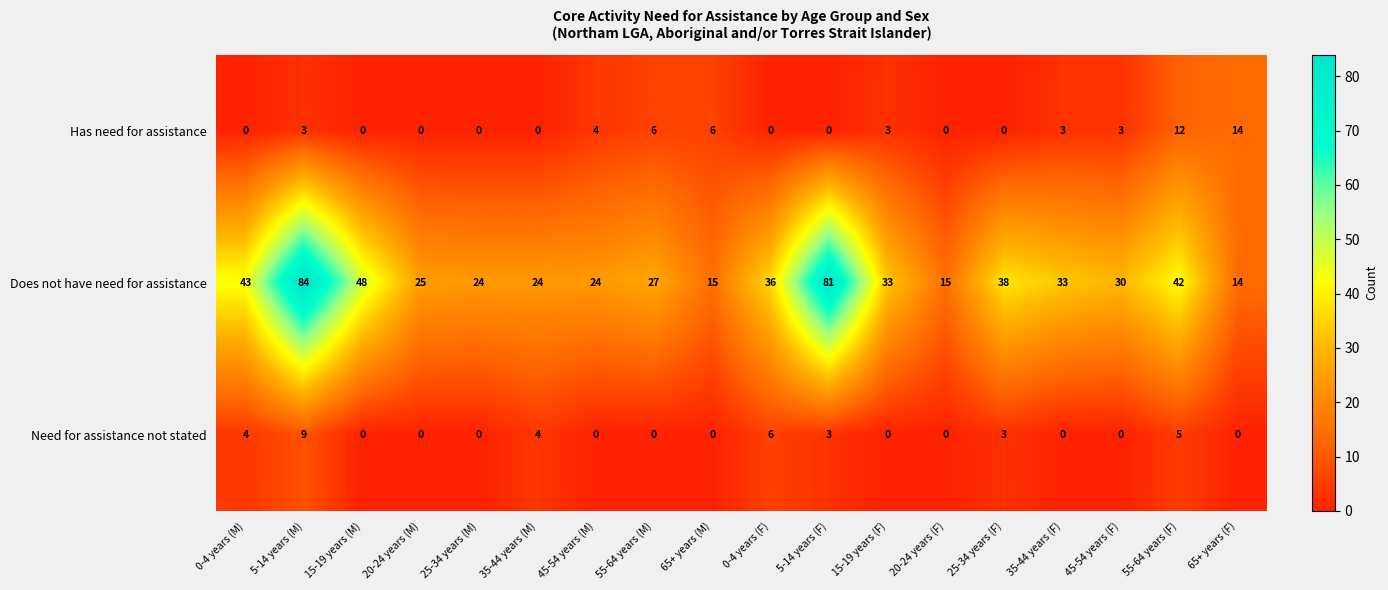

What is the highest value of the Need for assistance not stated series?

9